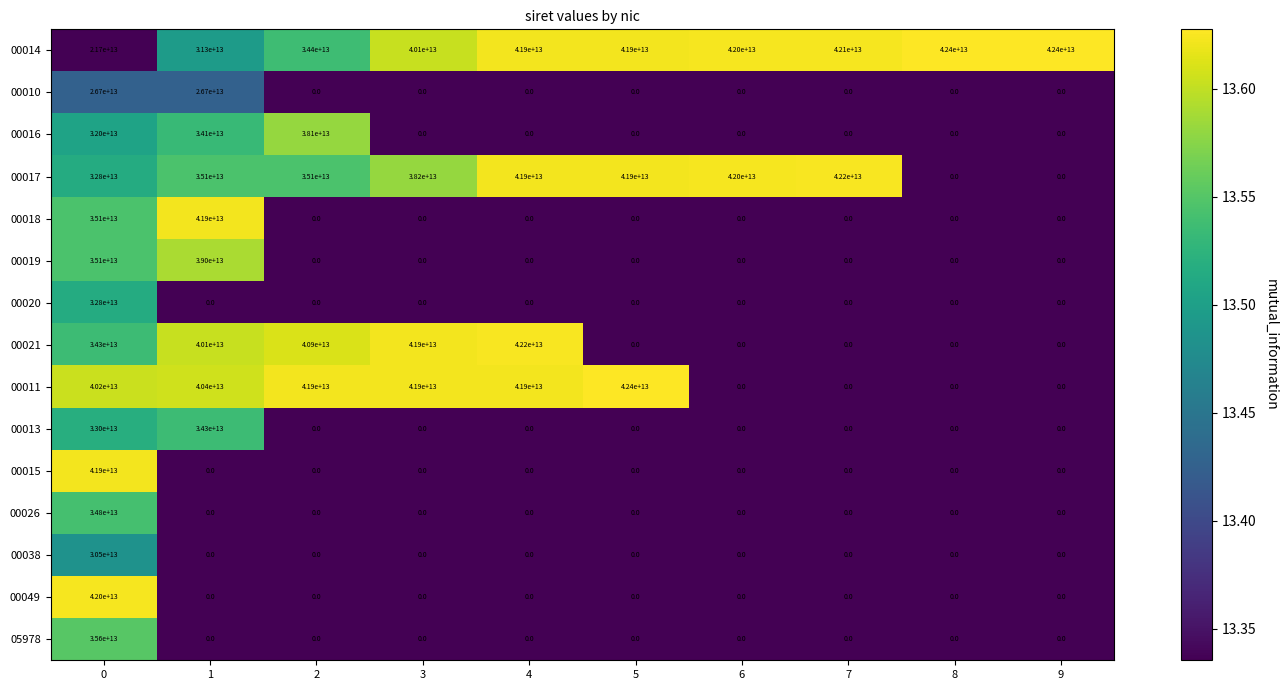

Where does the 00017 series first go above 38200000000000?

4